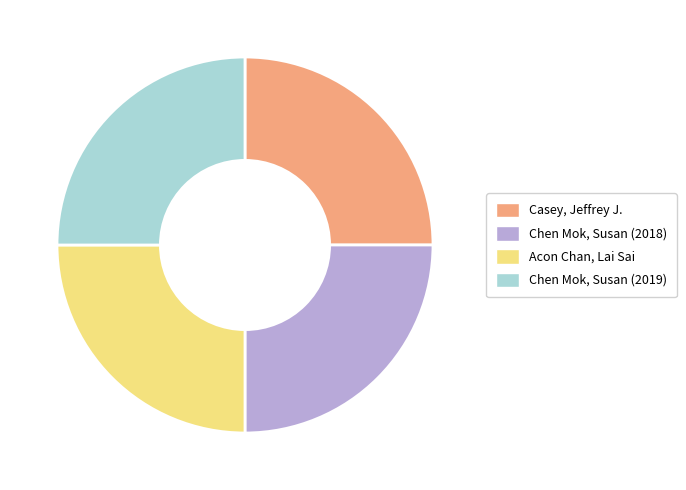

Is there any slice that represents more than half of the pie?

No